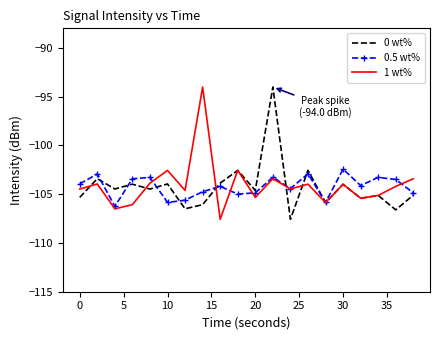

What is the maximum value shown in the chart?

-94.0